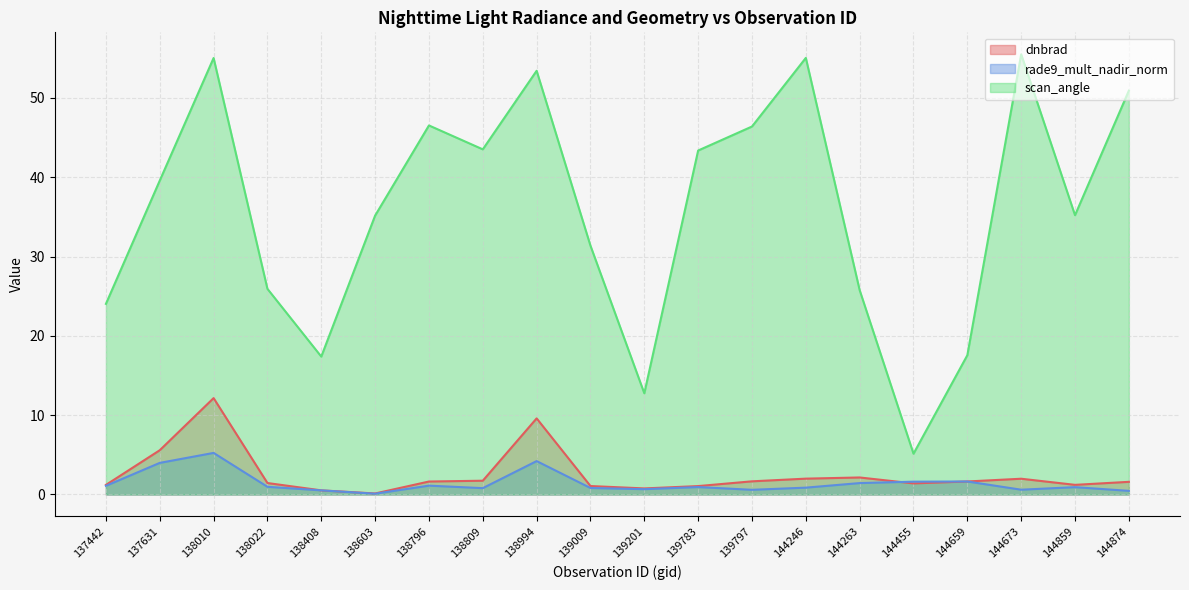

What is the difference between the maximum and minimum values in the rade9_mult_nadir_norm series?

5.1